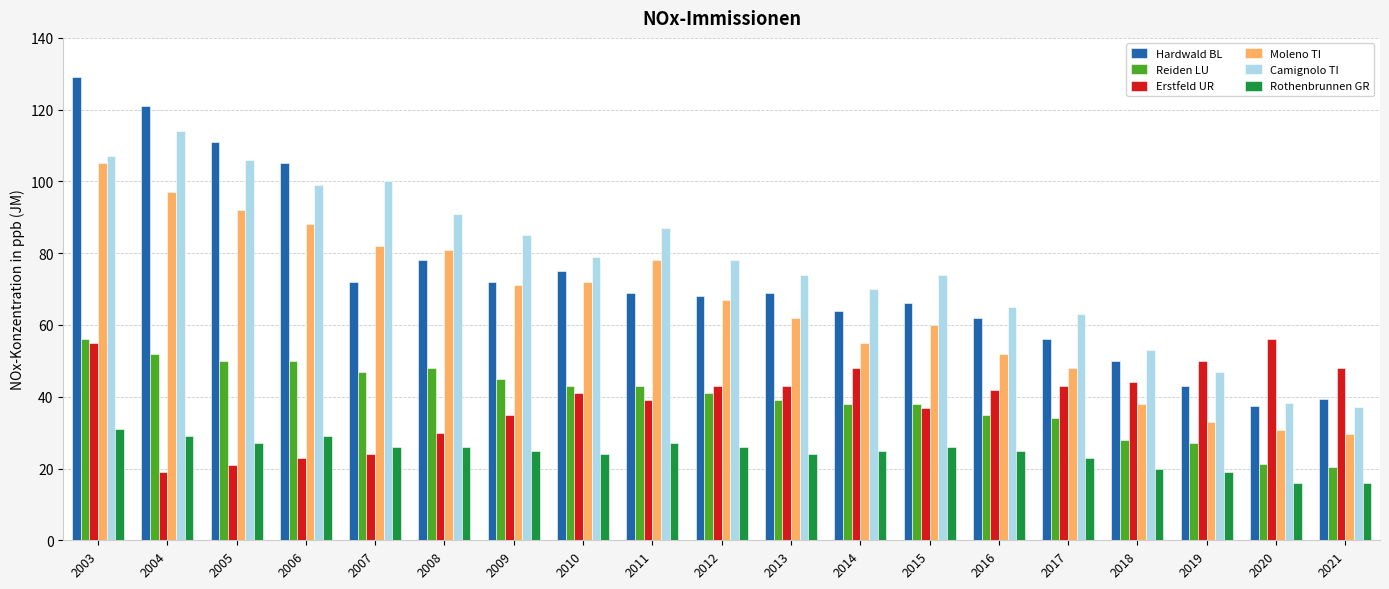

How many groups of bars are there?

19